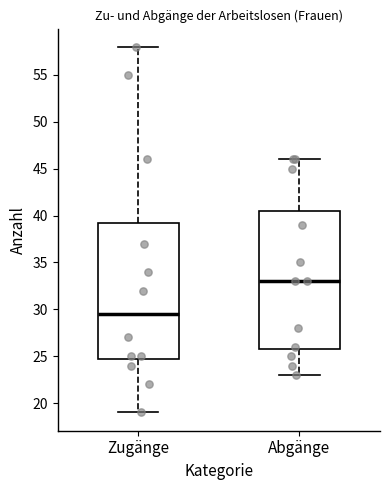

Reading left to right, transcribe this box plot: for each box, give where its median line is, the range the box spans, and where its two whiskers end, as read against the y-axis. The values are not printed on the chart, so give them approximately, as read against the axis.

Zugänge: median 29.5, box 25.0 to 39.5, whiskers 19.0 to 58.0
Abgänge: median 33.0, box 26.0 to 40.5, whiskers 23.0 to 46.0